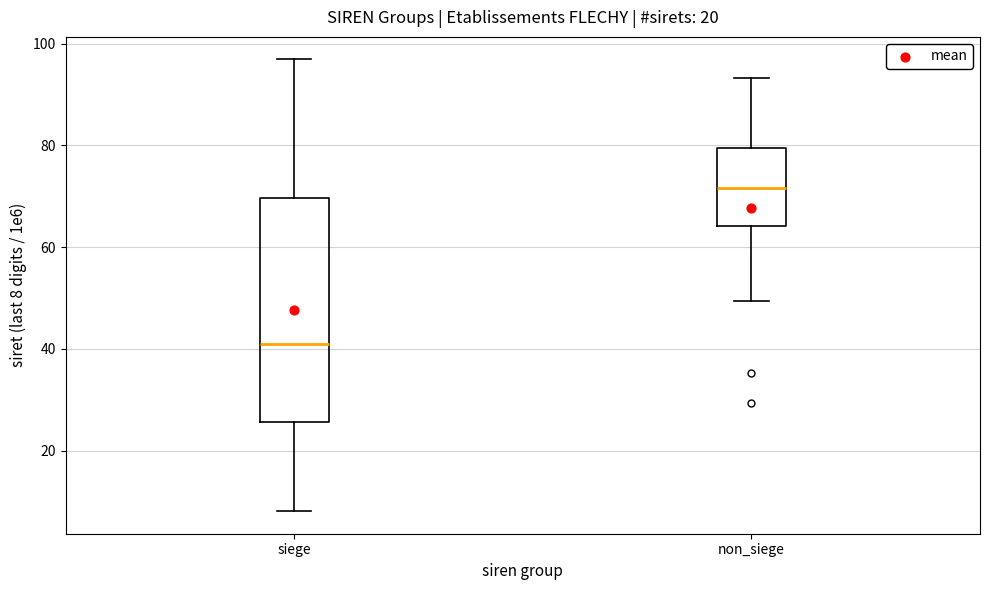

Reading left to right, transcribe this box plot: for each box, give where its median line is, the range the box spans, and where its two whiskers end, as read against the y-axis. The values are not printed on the chart, so give them approximately, as read against the axis.

siege: median 40, box 26 to 70, whiskers 8 to 96
non_siege: median 72, box 64 to 80, whiskers 50 to 94